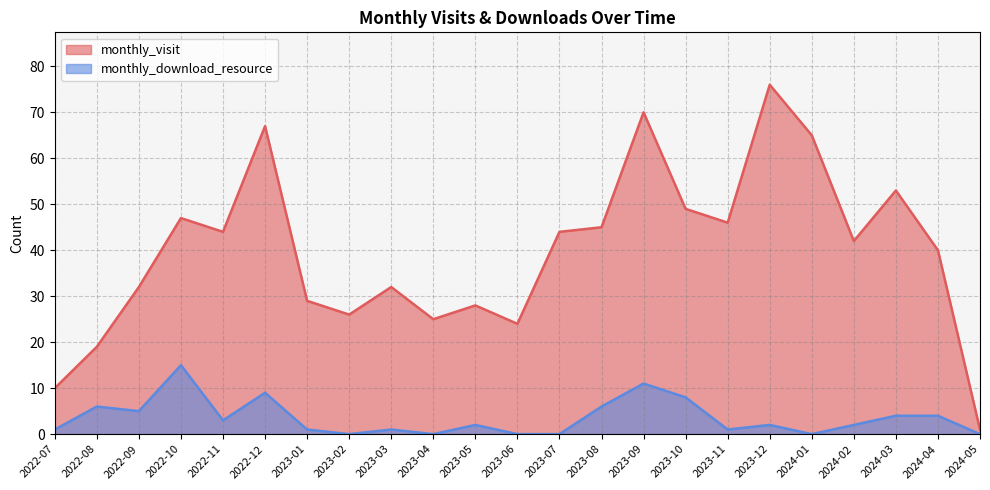

What is the average value of the monthly_download_resource series?

4